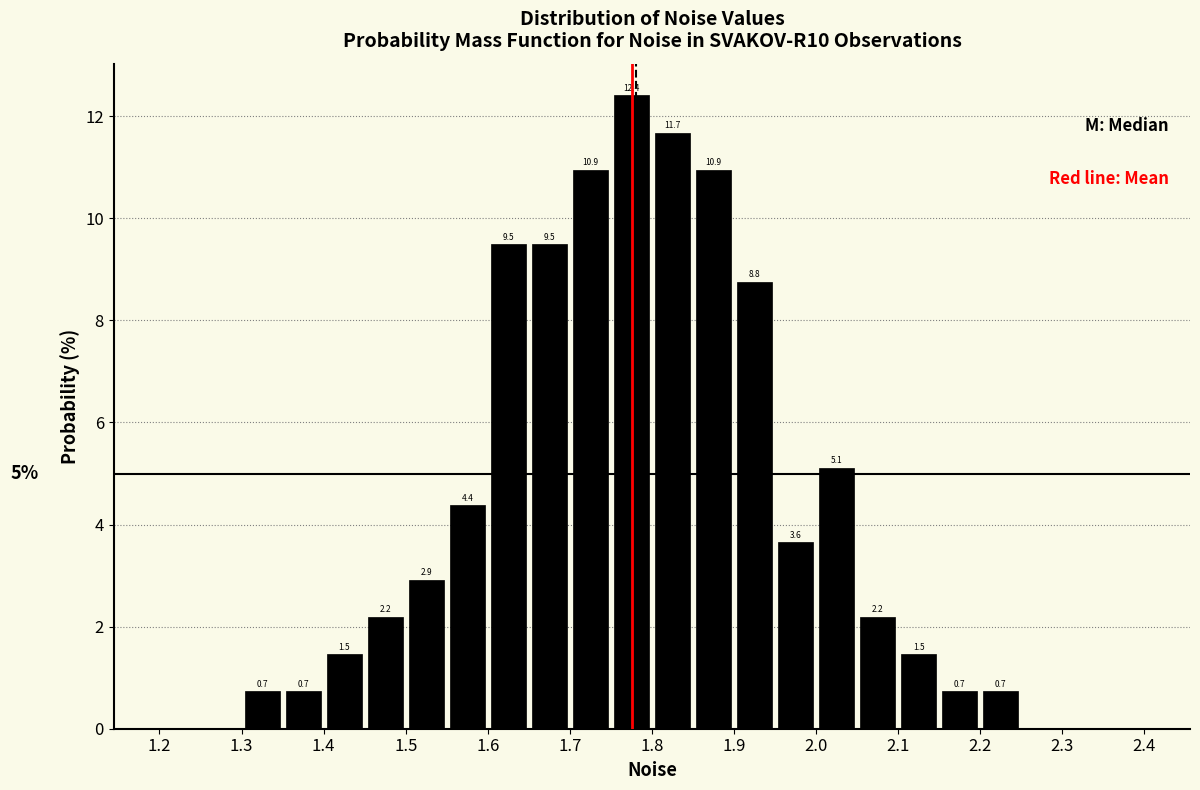

Which range on the x-axis has the tallest bar?

1.75 to 1.80